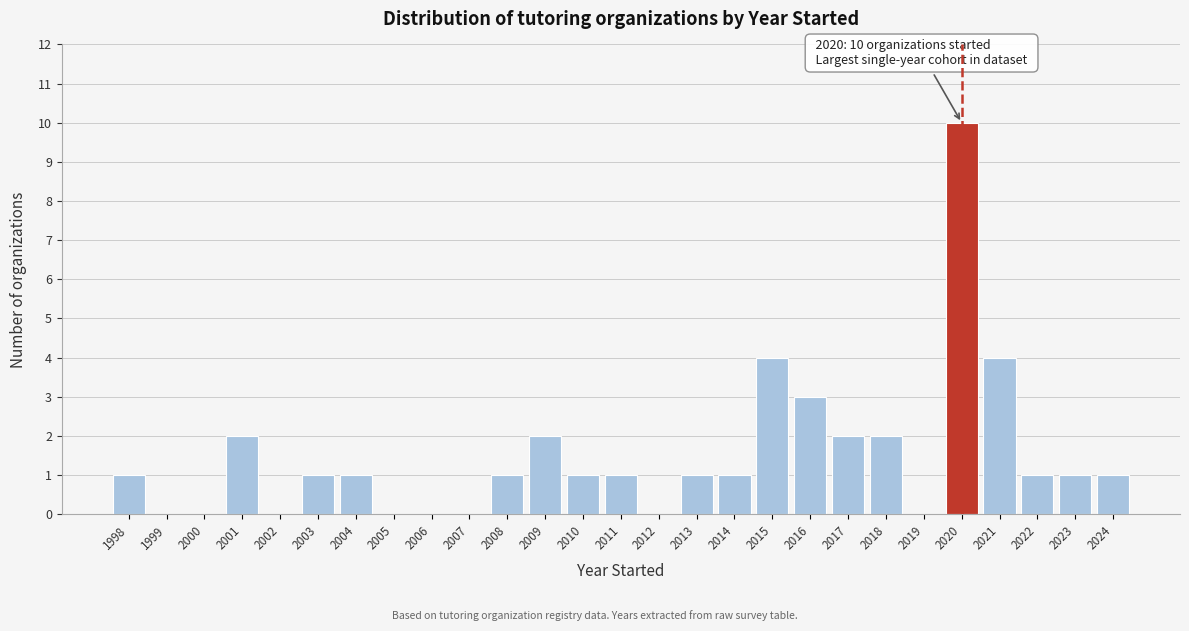

Reading right to left, extract all data points from this chart.

2024=1	2023=1	2022=1	2021=4	2020=10	2019=0	2018=2	2017=2	2016=3	2015=4	2014=1	2013=1	2012=0	2011=1	2010=1	2009=2	2008=1	2007=0	2006=0	2005=0	2004=1	2003=1	2002=0	2001=2	2000=0	1999=0	1998=1